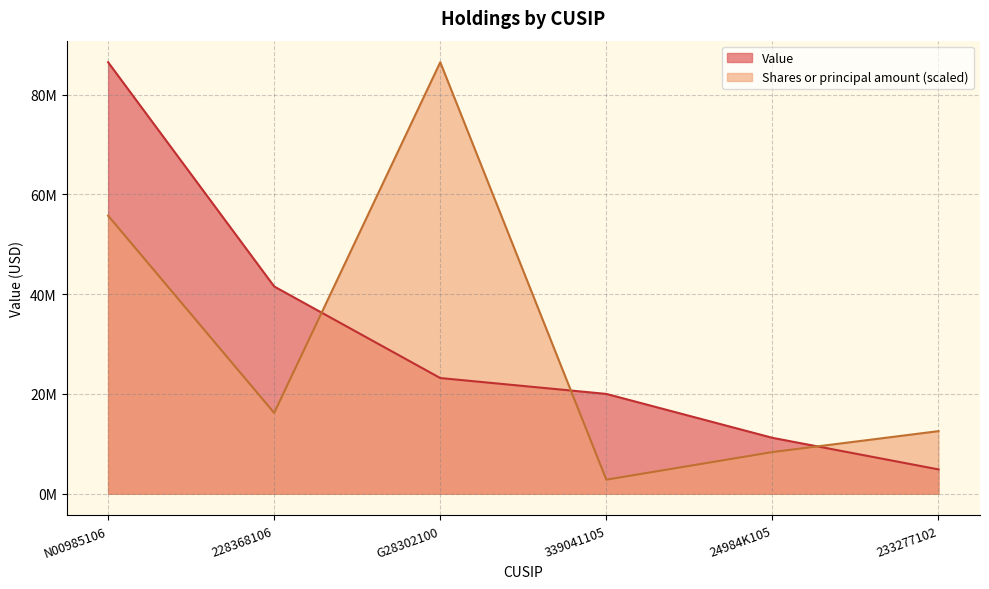

What value does the Value series have at 233277102?

4877000.0